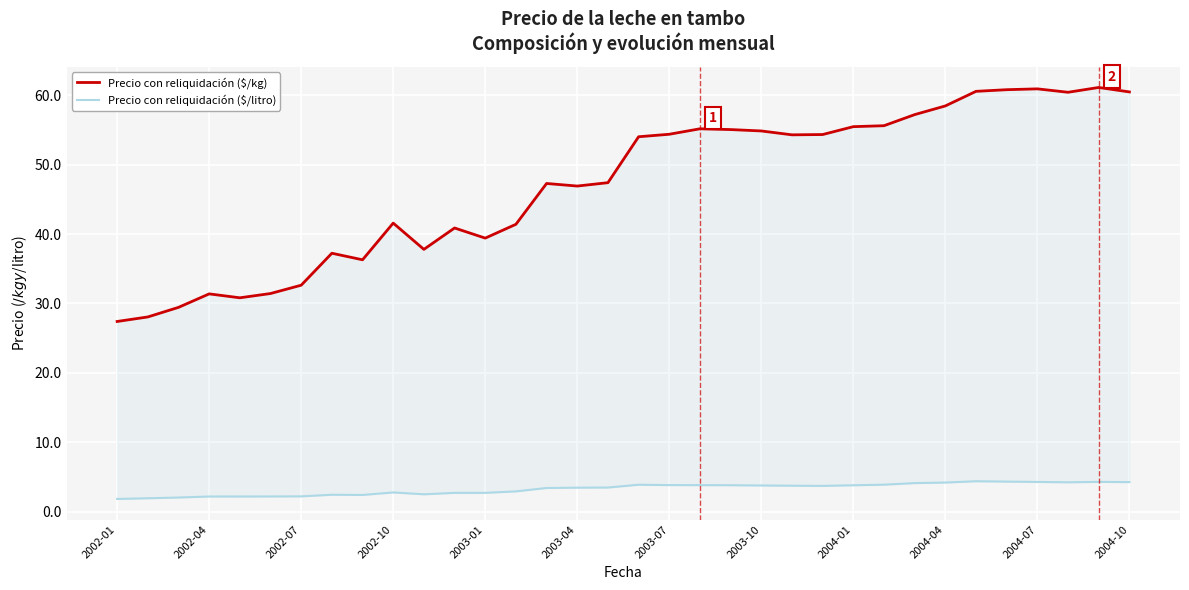

At how many categories does at least one series exceed 5?

34